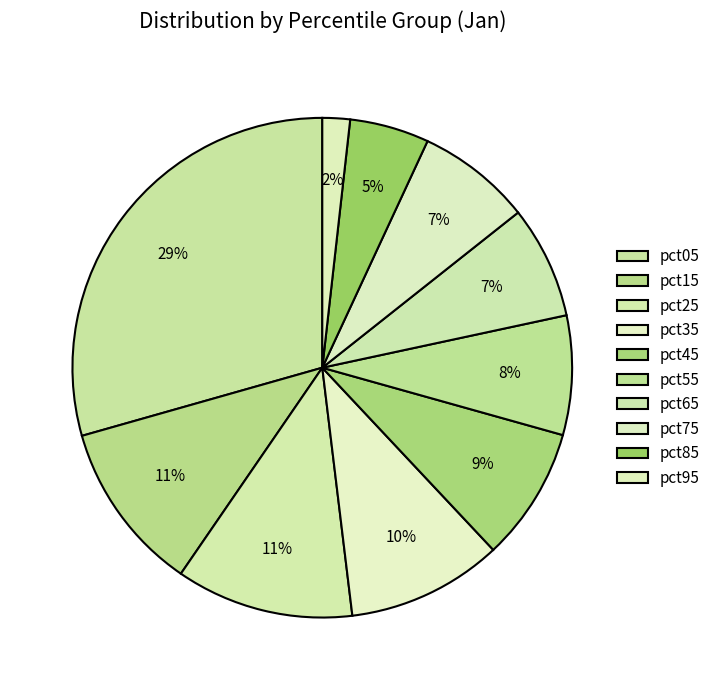

How many slices are in this pie chart?

10